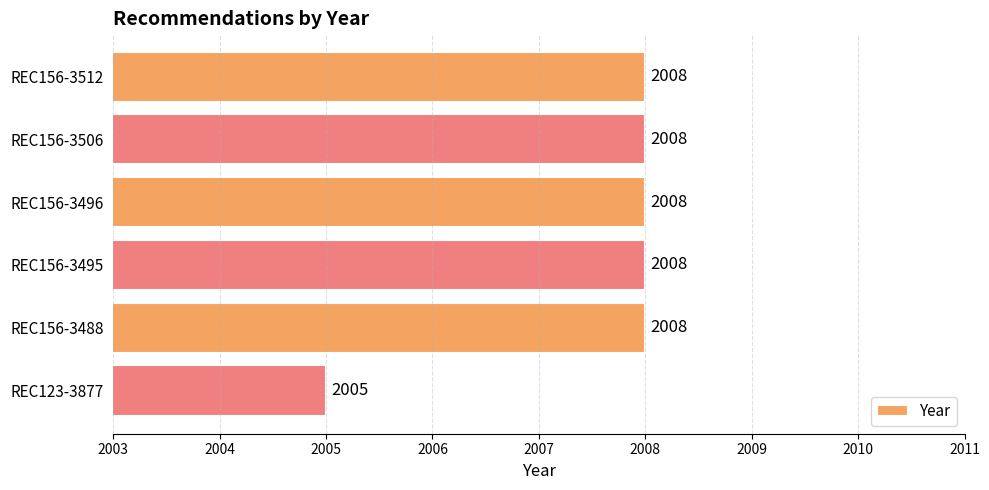

Count the values in the range 2008 to 2009.

5